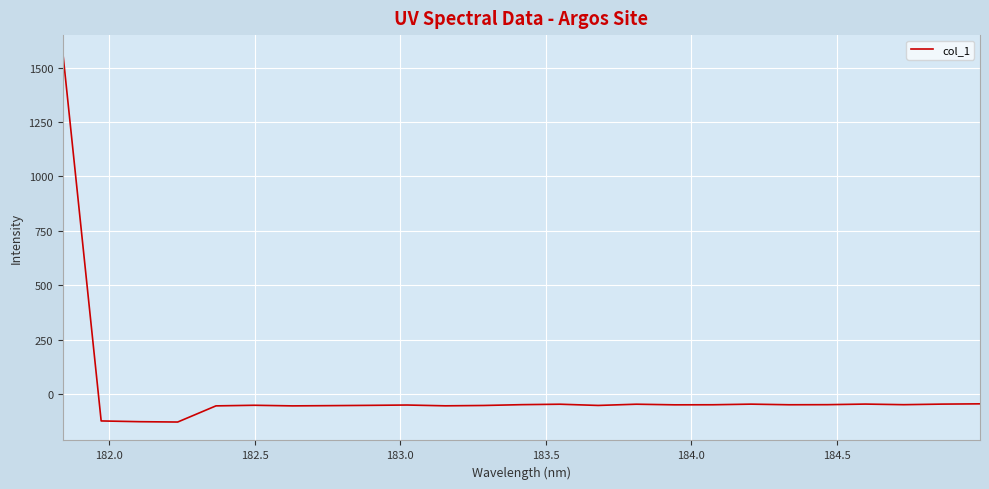

What is the maximum value shown in the chart?

1564.2